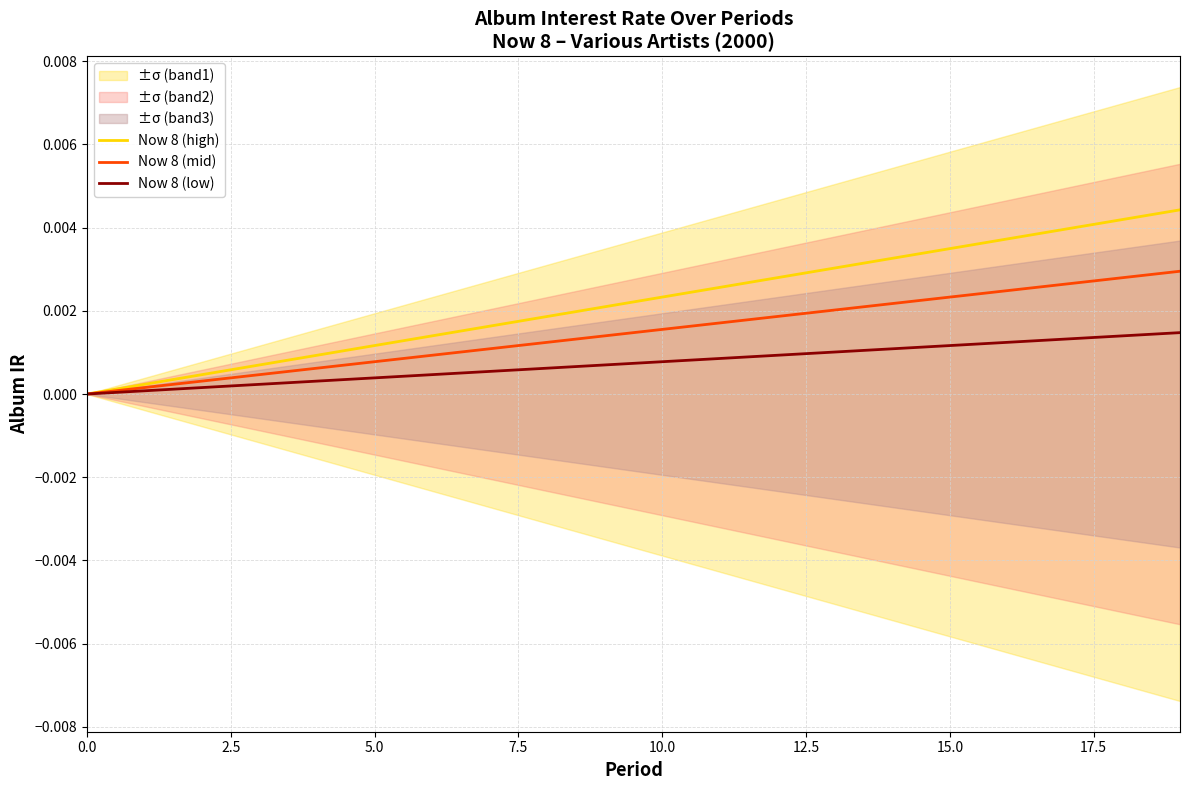

At how many categories does at least one series exceed 0?

19